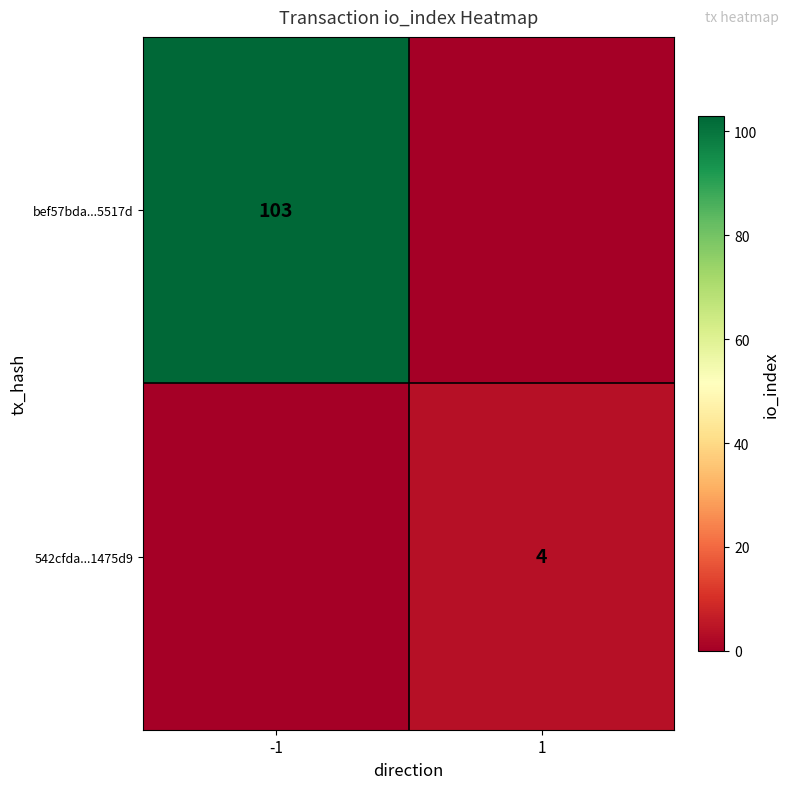

Is the value of 542cfda...1475d9 at 1 greater than the value of bef57bda...5517d at -1?

No